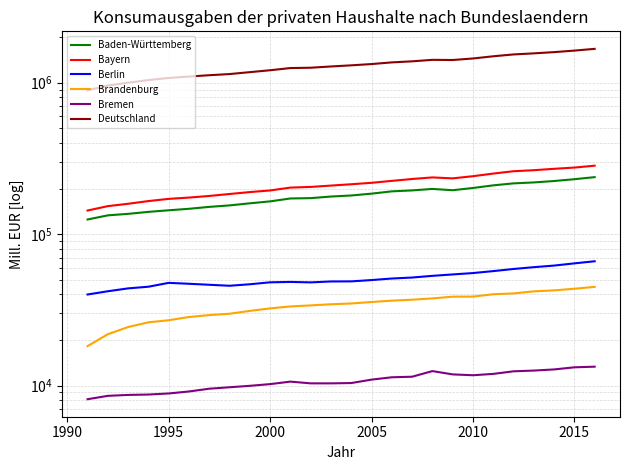

True or false: Bremen has a value of 21556.7 at 17.

False